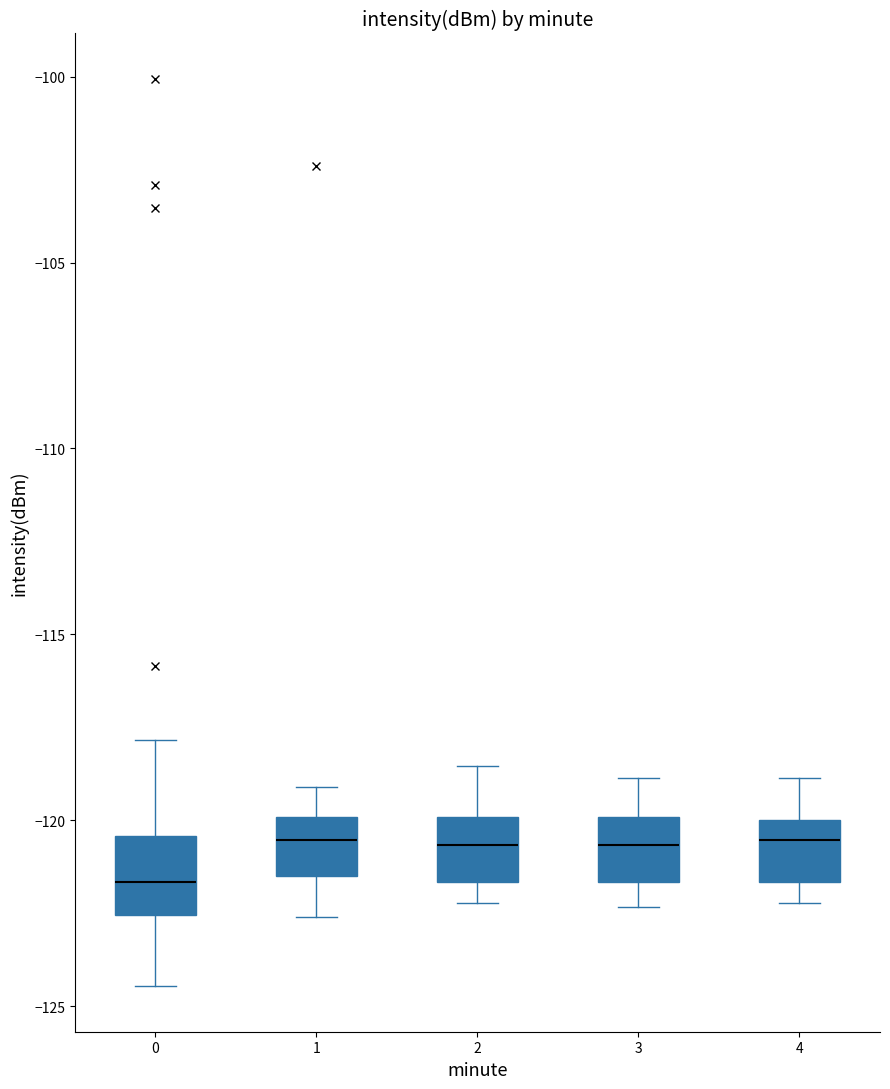

Reading left to right, read every box against the y-axis: the position of its median line, the range the box covers, and the ends of its whiskers. The values are not printed on the chart, so give them approximately, as read against the axis.

0: median -121.5, box -122.5 to -120.5, whiskers -124.5 to -118.0
1: median -120.5, box -121.5 to -120.0, whiskers -122.5 to -119.0
2: median -120.5, box -121.5 to -120.0, whiskers -122.0 to -118.5
3: median -120.5, box -121.5 to -120.0, whiskers -122.5 to -119.0
4: median -120.5, box -121.5 to -120.0, whiskers -122.0 to -119.0